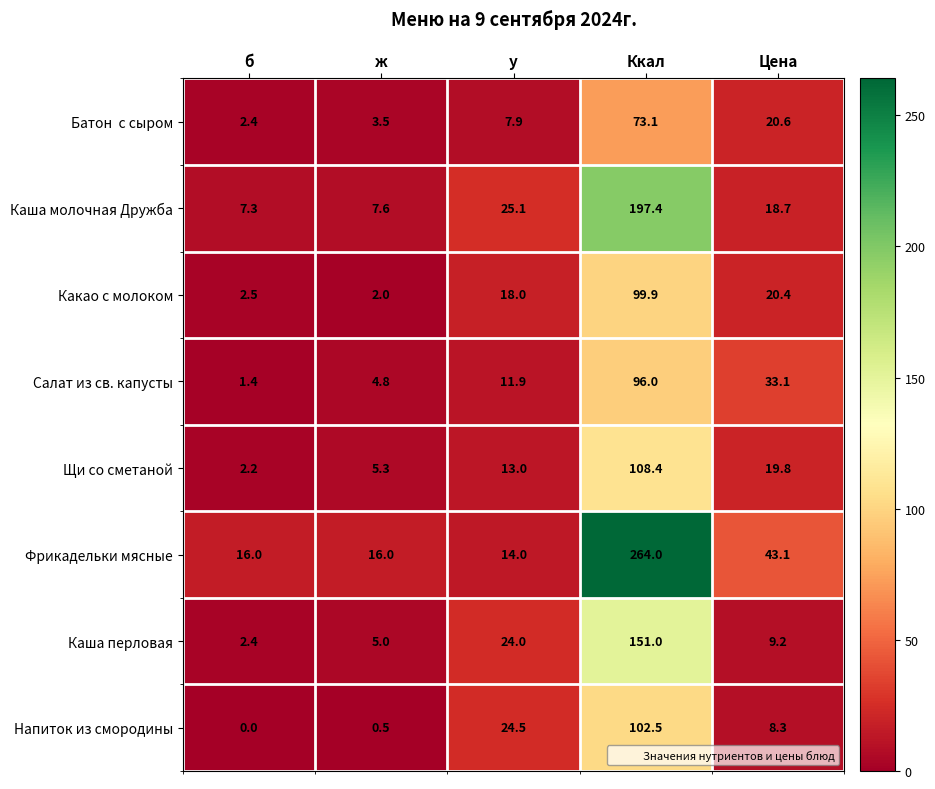

What is the difference between the second highest and second lowest values in the Каша молочная Дружба series?

17.5